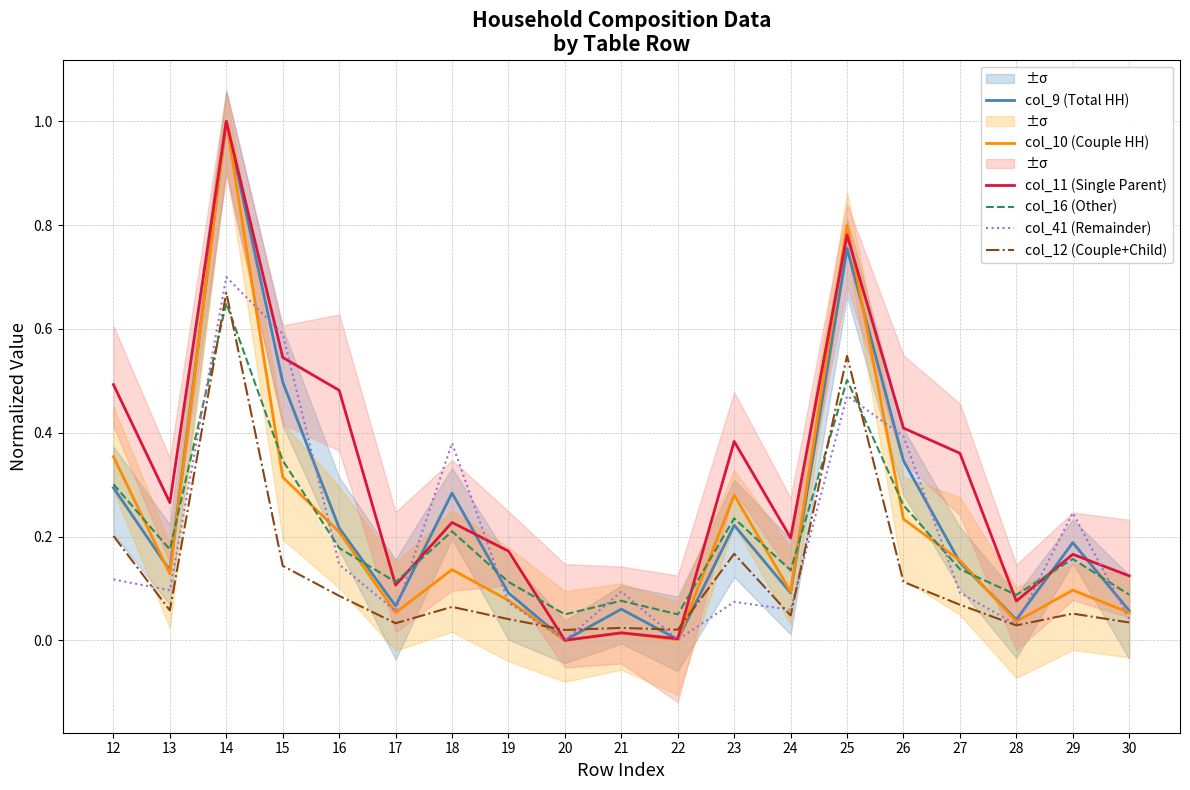

What is the difference between the col_9 (Total HH) values at 13 and 26?

0.2